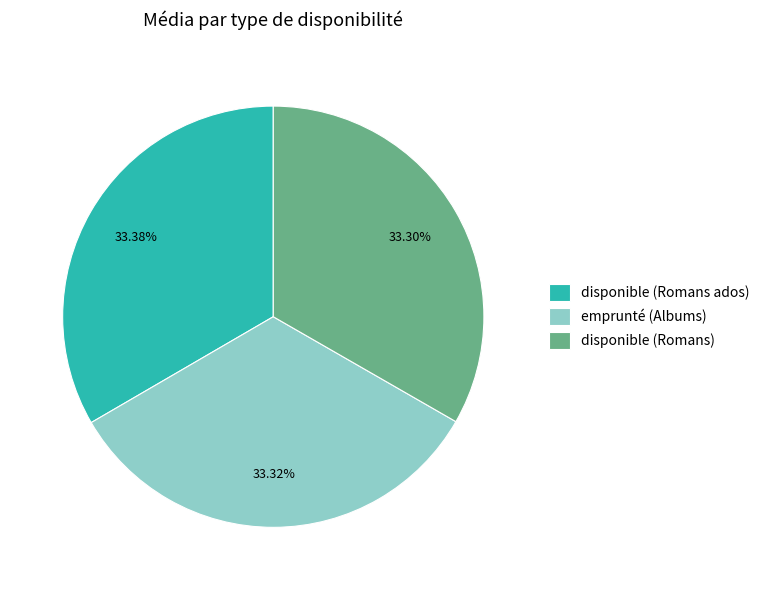

Approximately how many times larger is the value at disponible (Romans) compared to emprunté (Albums)?

1.0